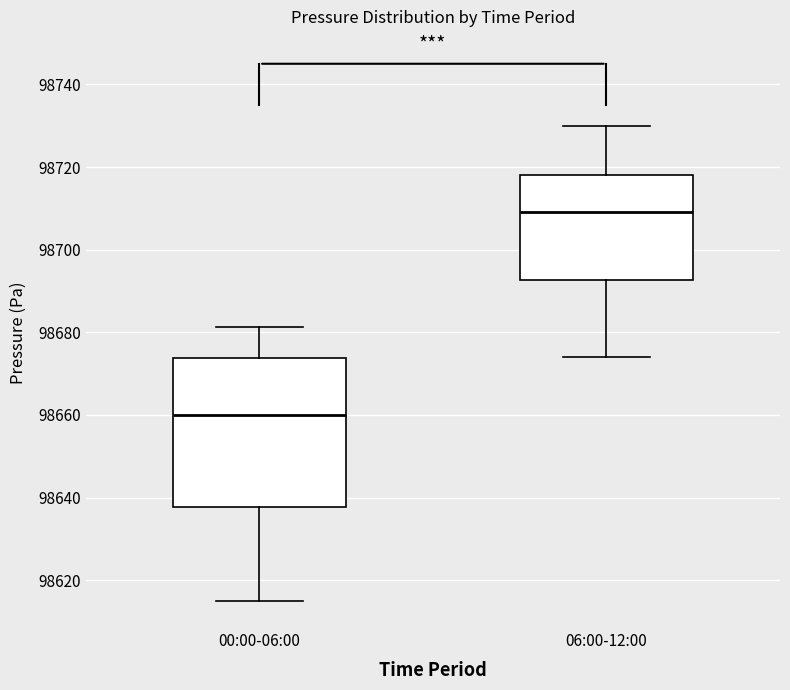

Which box's median line is the highest?

06:00-12:00